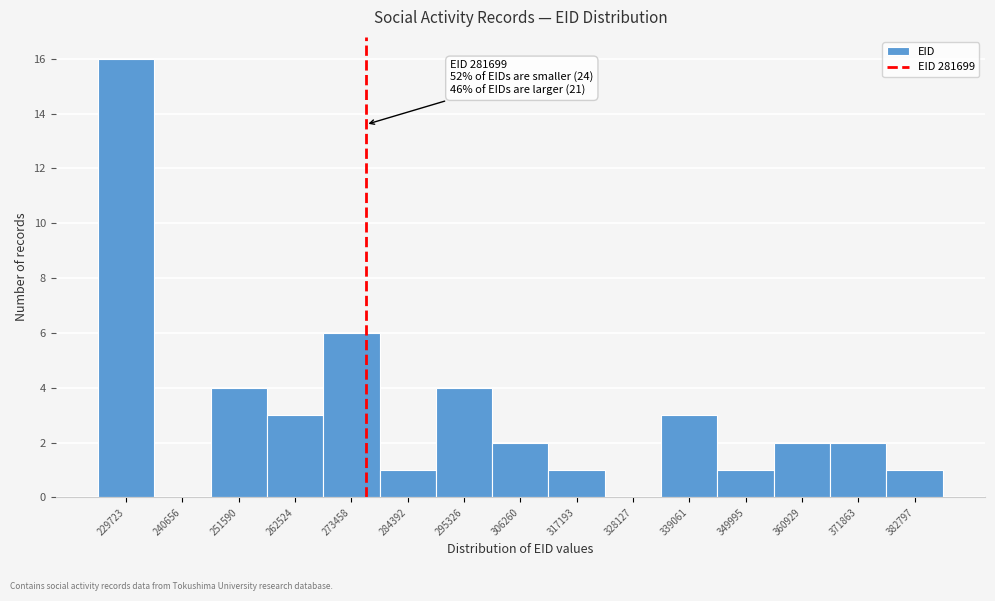

Reading left to right, what are all the values shown in this chart?

229723=16	240656=0	251590=4	262524=3	273458=6	284392=1	295326=4	306260=2	317193=1	328127=0	339061=3	349995=1	360929=2	371863=2	382797=1